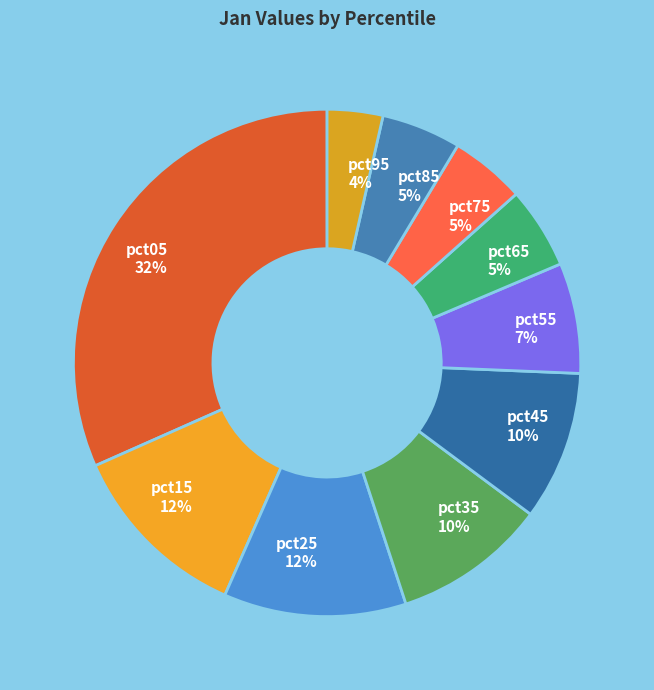

What is the ratio of the value at pct15 to the value at pct05?

0.4